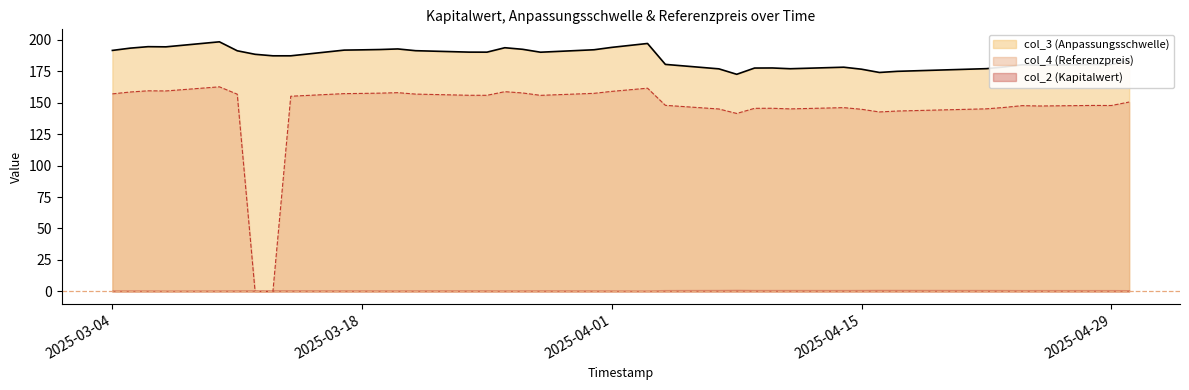

The value of col_3 (Anpassungsschwelle) at 2025-04-01 is 90.1. True or false?

False